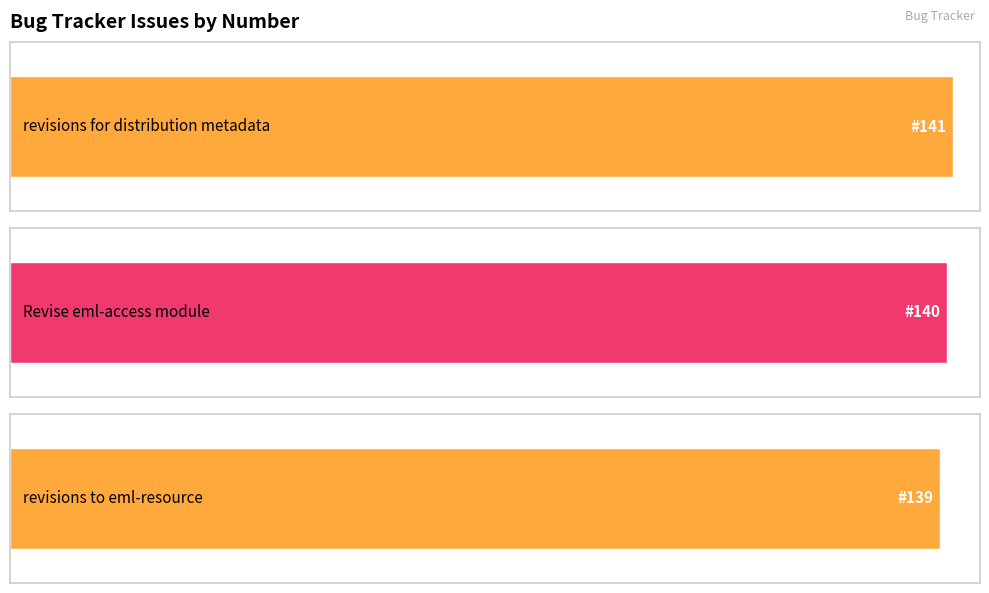

What is the approximate value at revisions for distribution metadata?

141